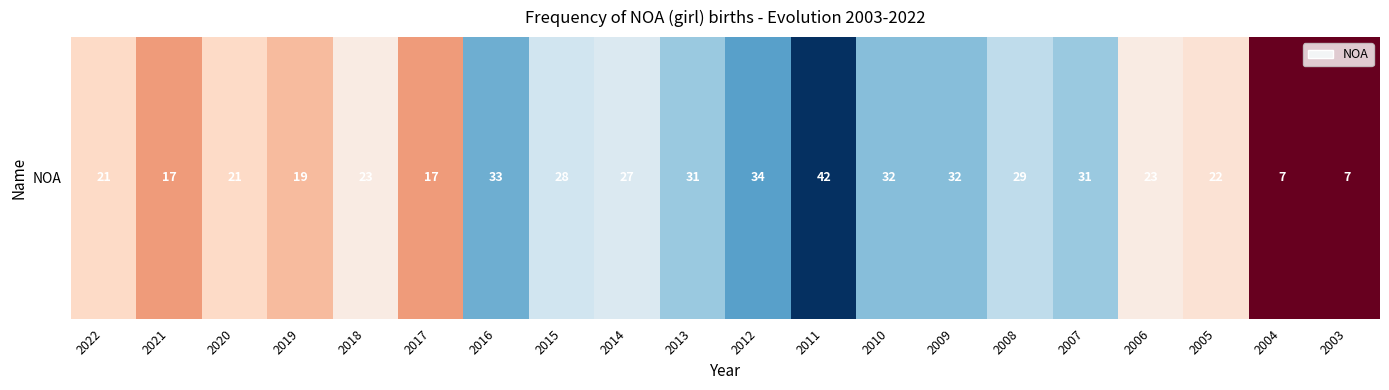

What is the smallest value displayed?

7